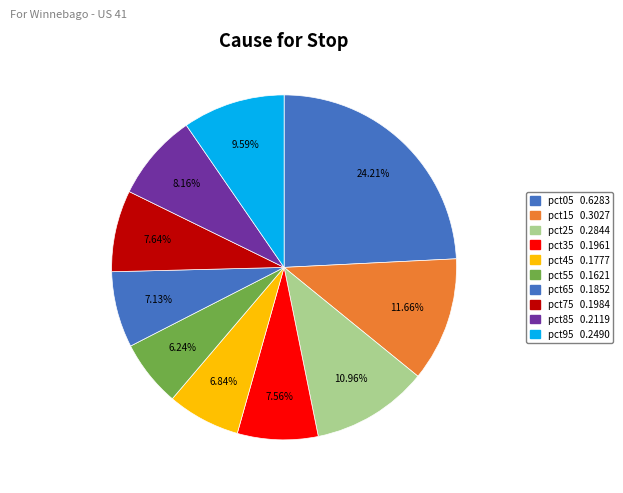

To the nearest percent, what percentage of the pie is pct55?

6%